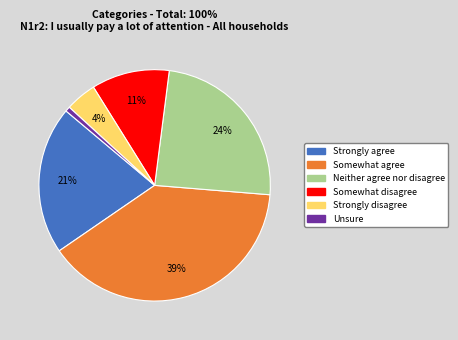

To the nearest percent, what is the difference between the Unsure and Strongly agree slice percentages?

20%